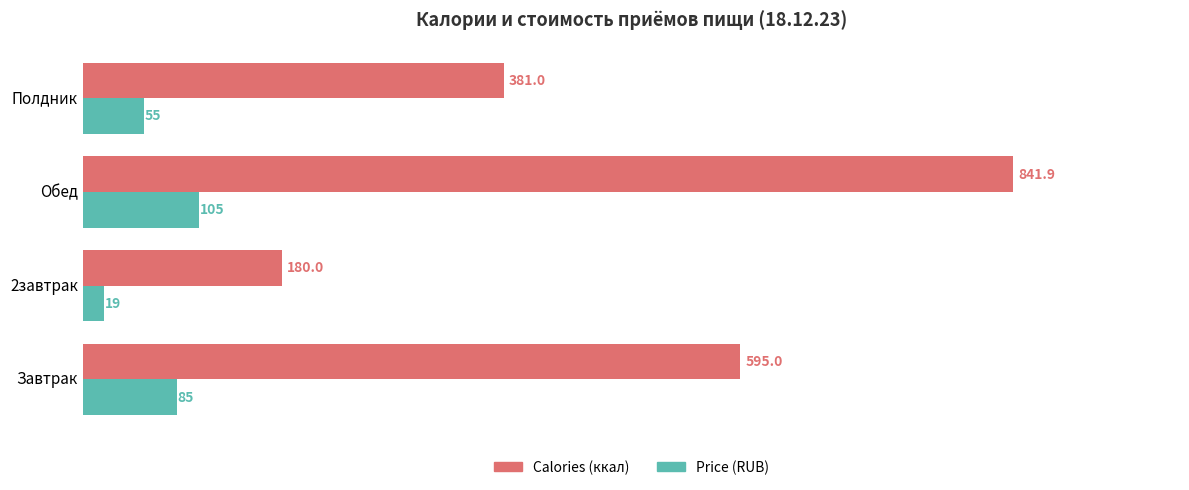

What is the spread (max minus min) of values at 2завтрак?

161.0